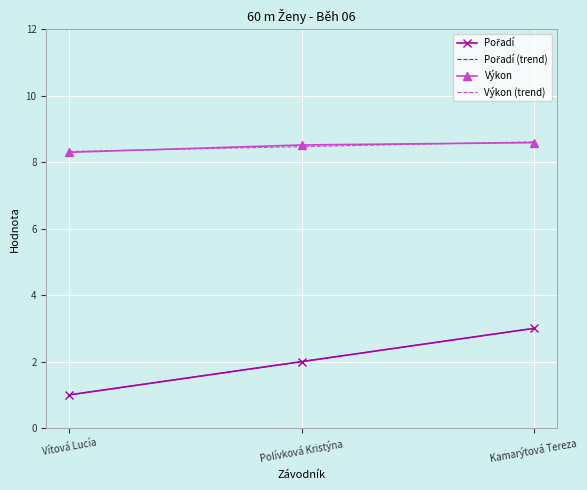

How many lines are shown in the chart?

4